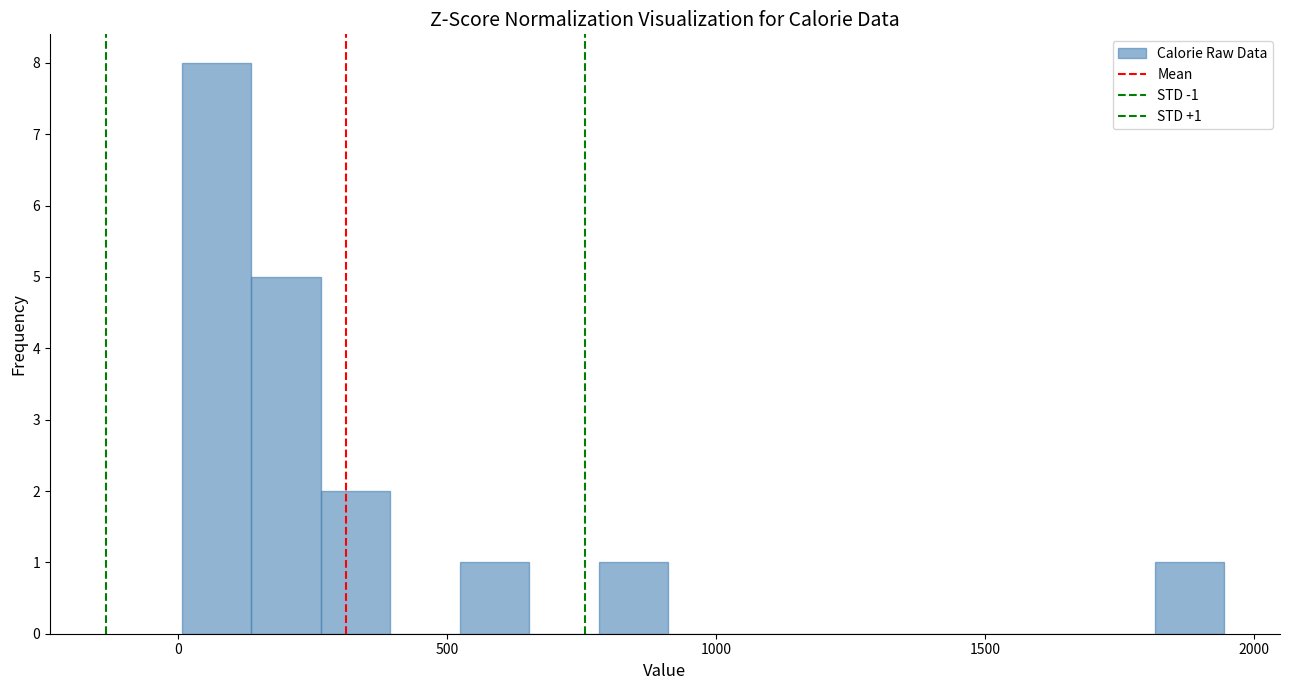

Around what value on the x-axis is the tallest bar? Give the approximate position of its centre, as read against the axis.

50